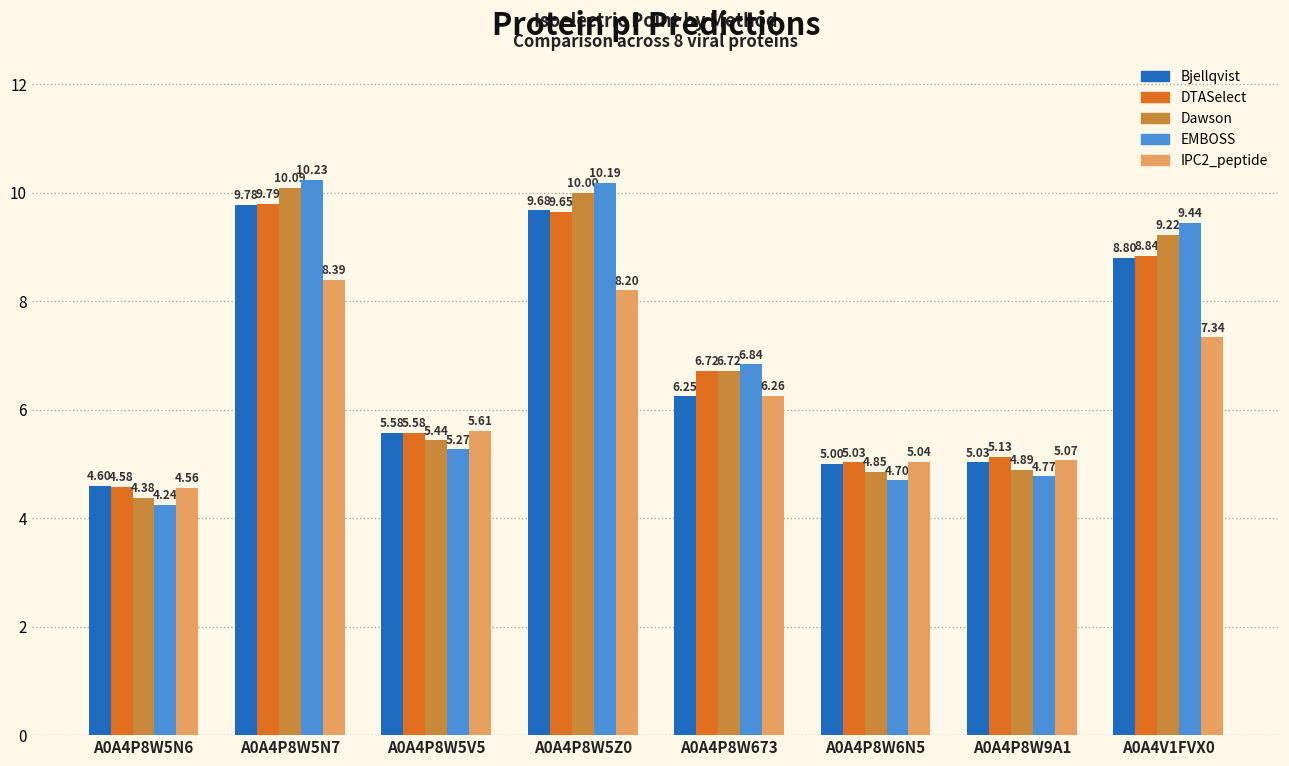

Rank the categories by IPC2_peptide value from highest to lowest.

A0A4P8W5N7, A0A4P8W5Z0, A0A4V1FVX0, A0A4P8W673, A0A4P8W5V5, A0A4P8W9A1, A0A4P8W6N5, A0A4P8W5N6